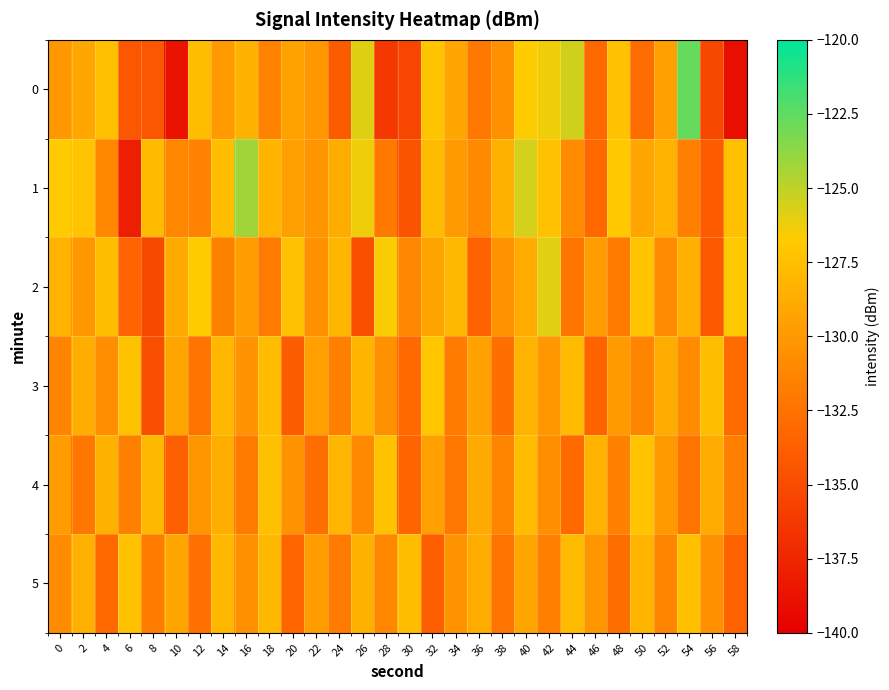

Reading right to left, what are all the values shown in this chart?

0: 58=-138.9	56=-135.2	54=-122.7	52=-129.5	50=-132.8	48=-127.3	46=-133.2	44=-125.4	42=-126.3	40=-126.7	38=-130.6	36=-132.1	34=-129.1	32=-127.1	30=-135.3	28=-136.3	26=-125.8	24=-133.9	22=-130.0	20=-129.4	18=-131.5	16=-128.4	14=-129.9	12=-127.6	10=-138.7	8=-134.3	6=-134.2	4=-127.5	2=-129.1	0=-130.1
1: 58=-127.5	56=-134.0	54=-131.7	52=-128.3	50=-129.1	48=-126.9	46=-133.2	44=-130.8	42=-127.3	40=-125.6	38=-128.4	36=-131.0	34=-129.9	32=-127.8	30=-134.5	28=-132.1	26=-126.3	24=-128.7	22=-130.2	20=-129.5	18=-128.1	16=-124.2	14=-127.6	12=-131.4	10=-131.2	8=-127.8	6=-138.0	4=-131.1	2=-127.2	0=-126.8
2: 58=-126.8	56=-134.1	54=-128.5	52=-130.9	50=-127.2	48=-131.8	46=-129.7	44=-132.3	42=-125.9	40=-128.8	38=-130.4	36=-133.6	34=-127.9	32=-129.3	30=-131.2	28=-126.5	26=-134.7	24=-128.1	22=-130.6	20=-127.4	18=-132.0	16=-129.8	14=-131.5	12=-126.7	10=-128.9	8=-135.2	6=-133.4	4=-127.6	2=-130.1	0=-128.3
3: 58=-132.9	56=-127.6	54=-130.8	52=-128.7	50=-131.3	48=-129.9	46=-133.5	44=-127.8	42=-130.1	40=-128.3	38=-132.7	36=-129.4	34=-131.8	32=-127.1	30=-133.1	28=-130.5	26=-128.2	24=-131.6	22=-129.5	20=-133.9	18=-127.7	16=-130.3	14=-128.0	12=-132.5	10=-129.2	8=-134.8	6=-127.3	4=-130.7	2=-128.6	0=-131.4
4: 58=-131.7	56=-128.8	54=-132.4	52=-130.0	50=-127.2	48=-131.5	46=-128.3	44=-133.0	42=-130.7	40=-127.7	38=-131.3	36=-128.9	34=-132.1	32=-129.6	30=-133.4	28=-127.3	26=-131.0	24=-128.1	22=-132.8	20=-130.4	18=-127.5	16=-131.9	14=-128.6	12=-130.2	10=-133.7	8=-127.9	6=-131.6	4=-128.4	2=-132.2	0=-129.8
5: 58=-133.5	56=-130.6	54=-127.5	52=-131.4	50=-128.2	48=-132.7	46=-130.2	44=-127.8	42=-131.6	40=-129.1	38=-132.4	36=-128.7	34=-130.3	32=-133.8	30=-127.6	28=-131.1	26=-128.4	24=-132.0	22=-129.7	20=-133.3	18=-127.9	16=-130.5	14=-128.0	12=-132.6	10=-129.2	8=-131.8	6=-127.4	4=-133.1	2=-128.5	0=-130.9